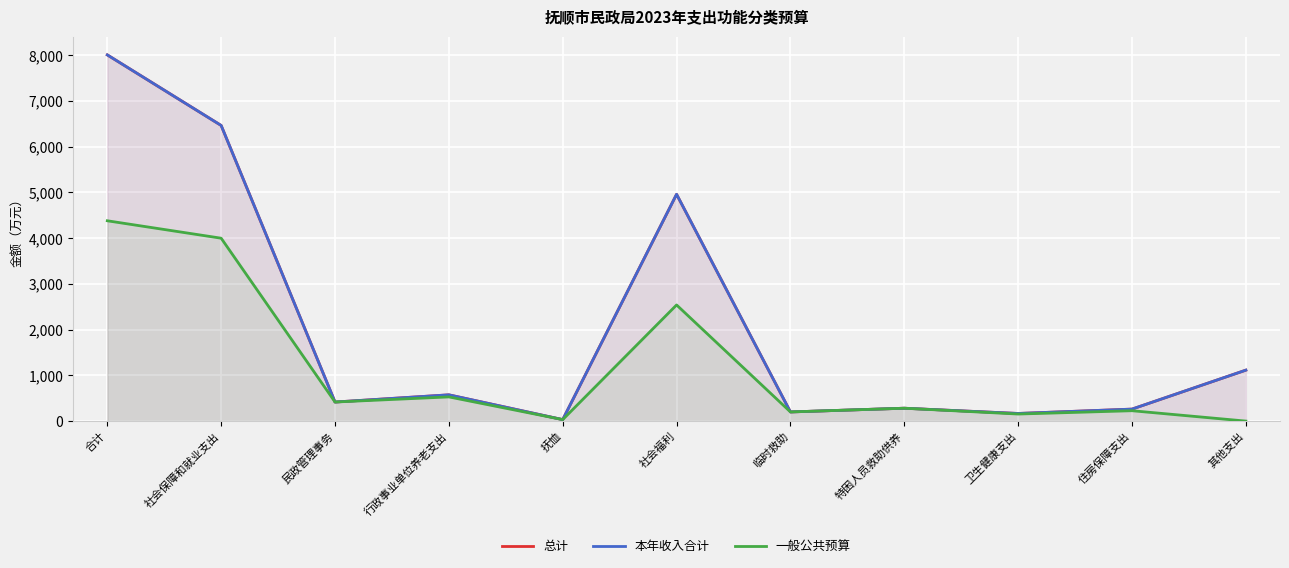

Is the value of 一般公共预算 at 抚恤 greater than the value of 本年收入合计 at 住房保障支出?

No